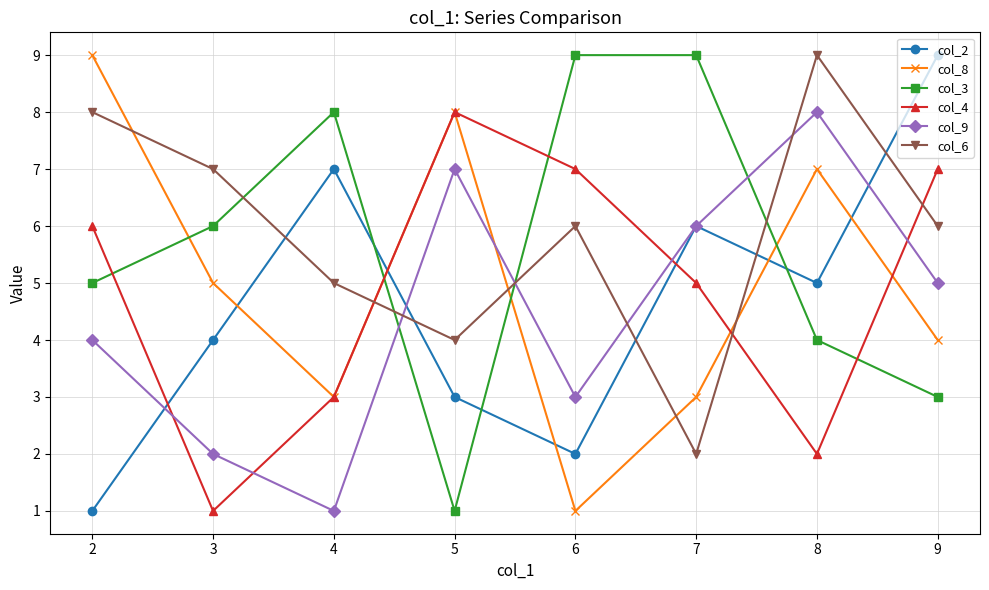

Which series ends up on top after the final intersection of col_3 and col_6?

col_6